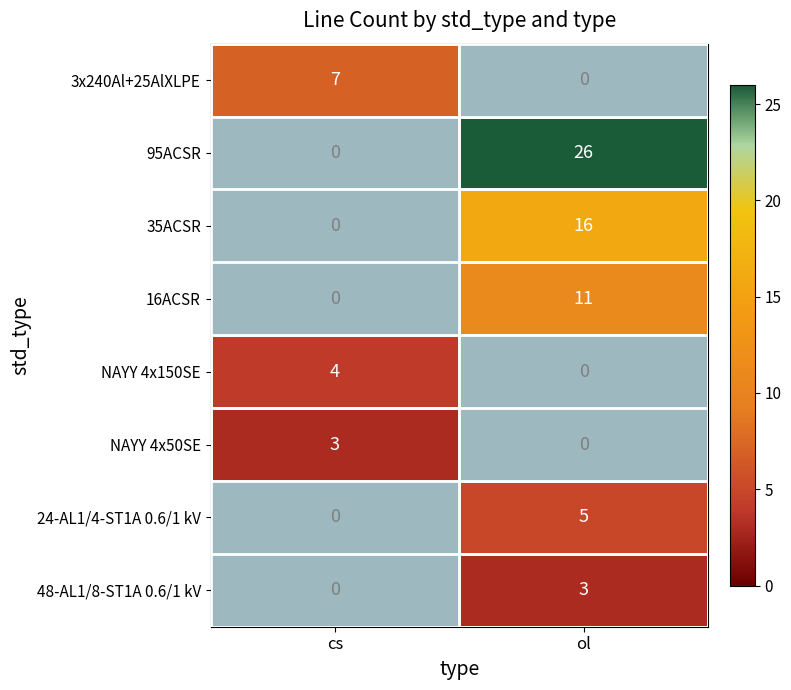

Rank the categories by NAYY 4x50SE value from highest to lowest.

cs, ol